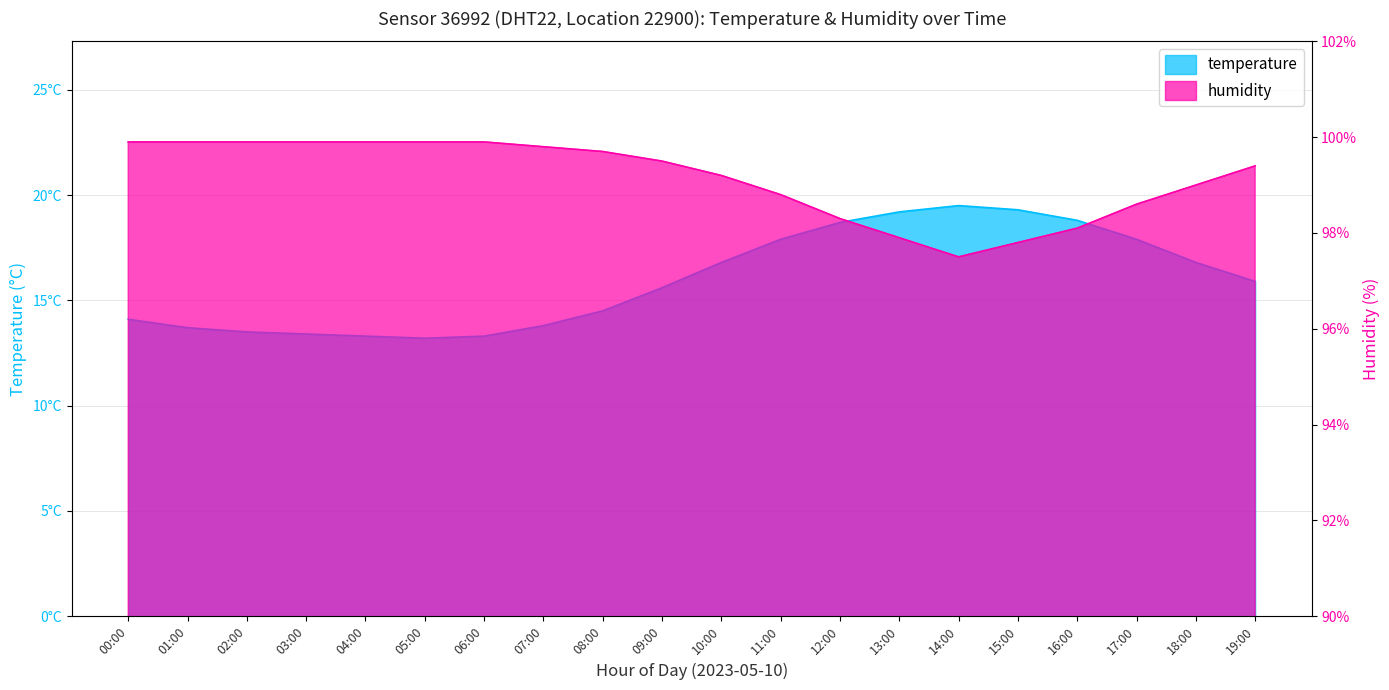

How many interior local peaks does the temperature series have?

1